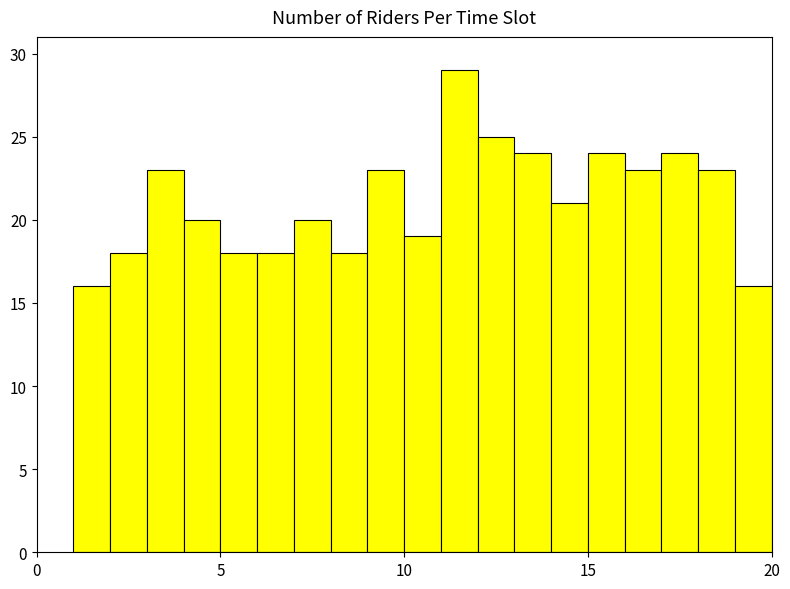

Read against the x-axis, roughly where is the centre of the tallest bar?

11.5